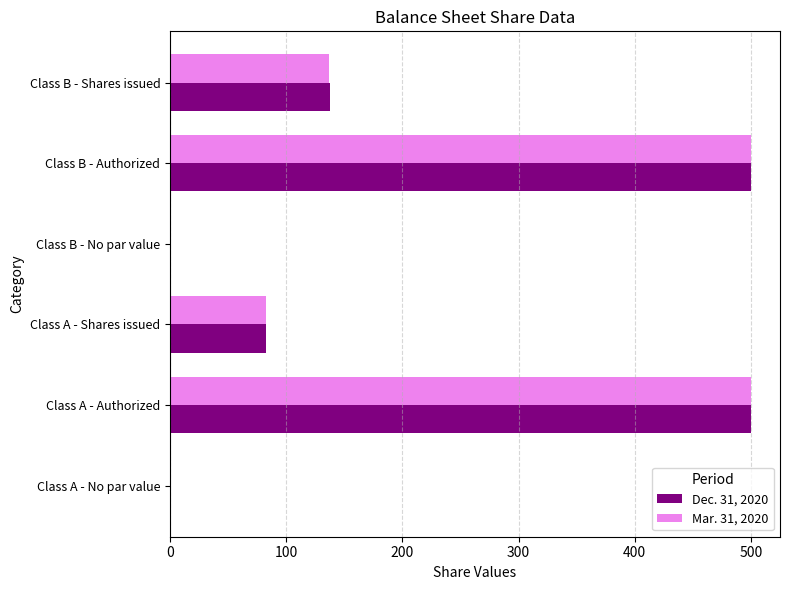

True or false: Mar. 31, 2020 has a value of 0.0 at Class A - No par value.

True